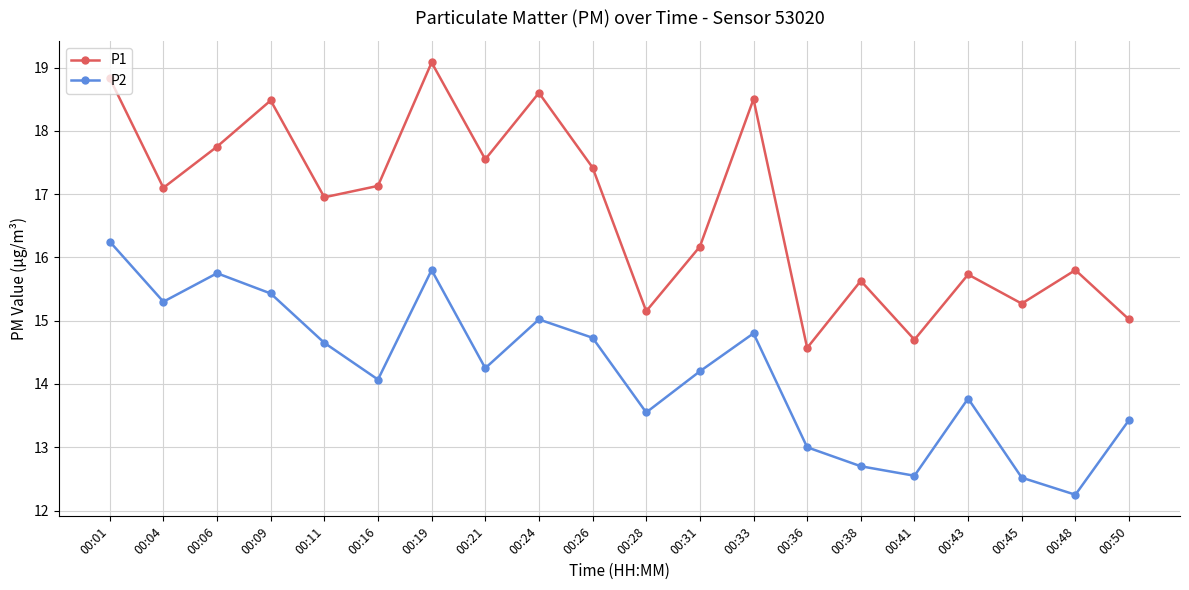

Rank the series by their average value, from highest to lowest.

P1, P2